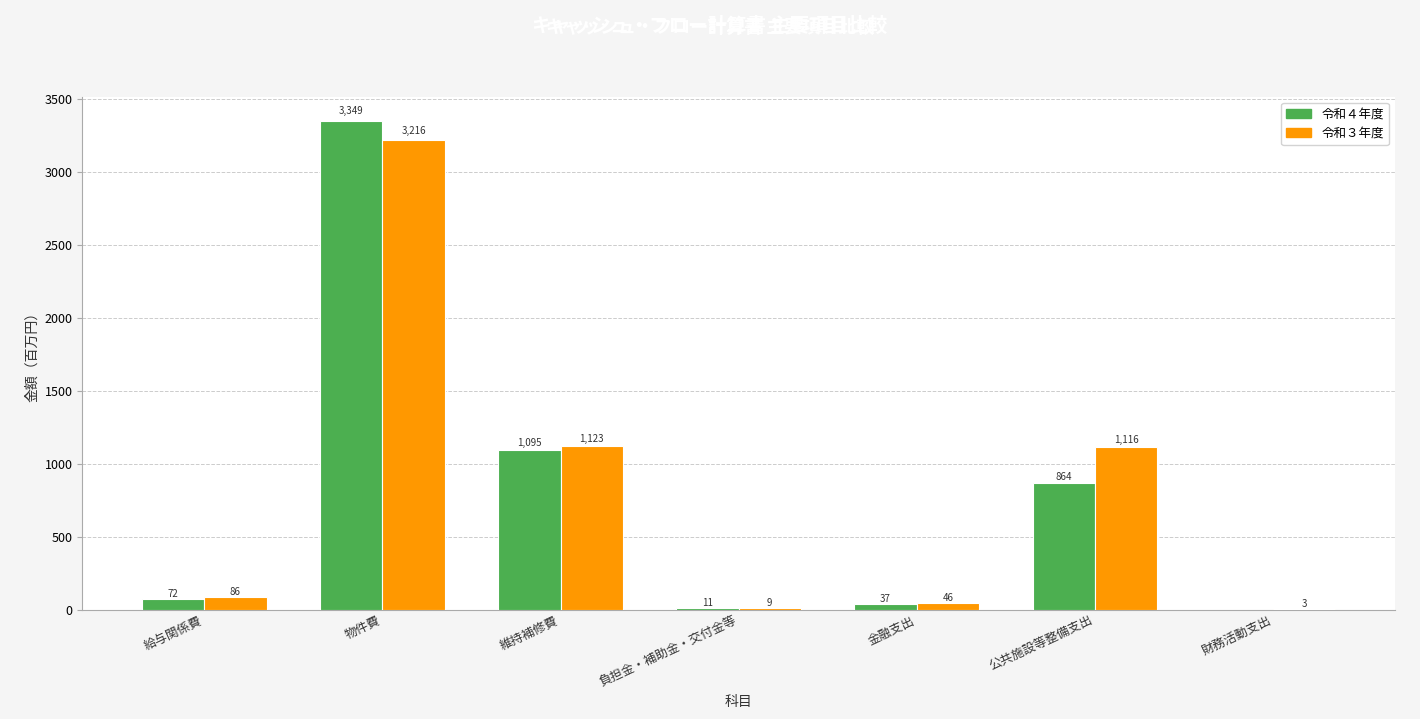

Which series has the largest range (max minus min)?

令和４年度